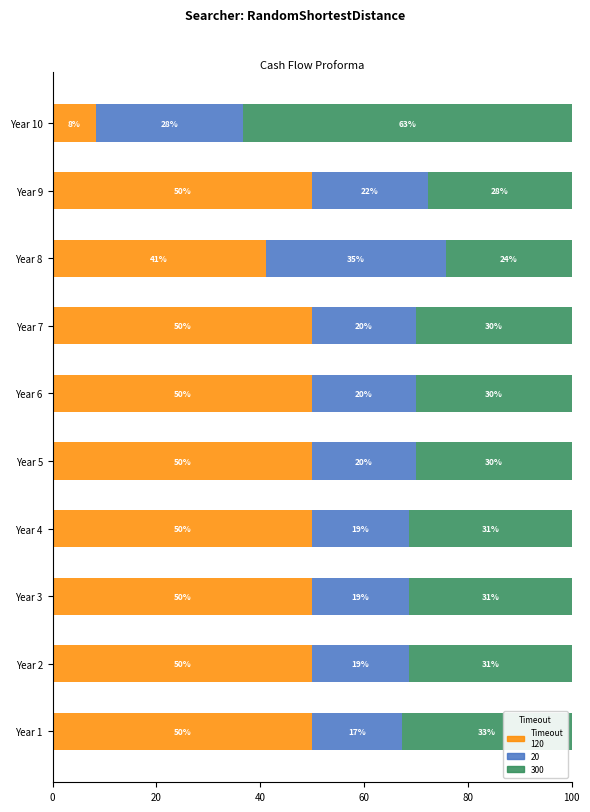

What is the total value across all series at Year 5?

100.0